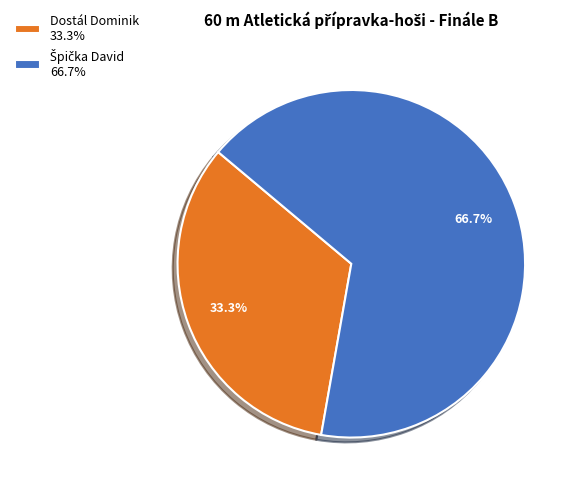

Count the number of slices in the pie.

2